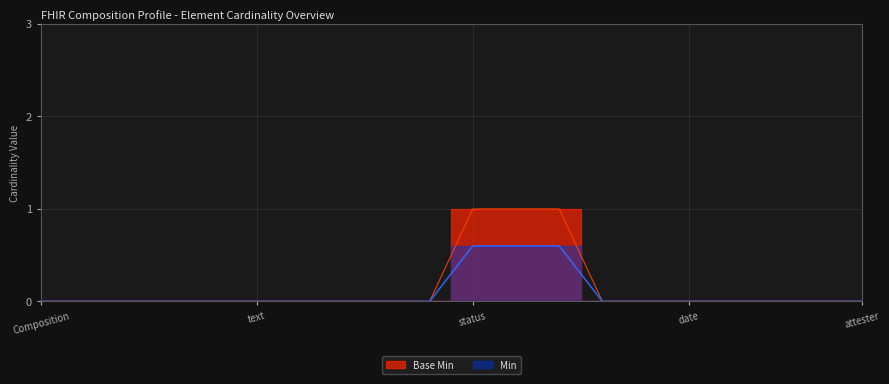

Which category has the highest value in the Base Min series?

status